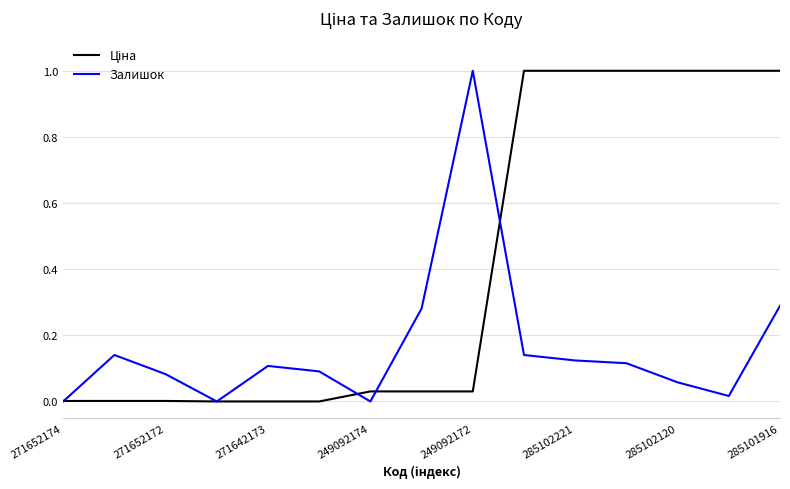

What is the greatest value displayed?

1.0